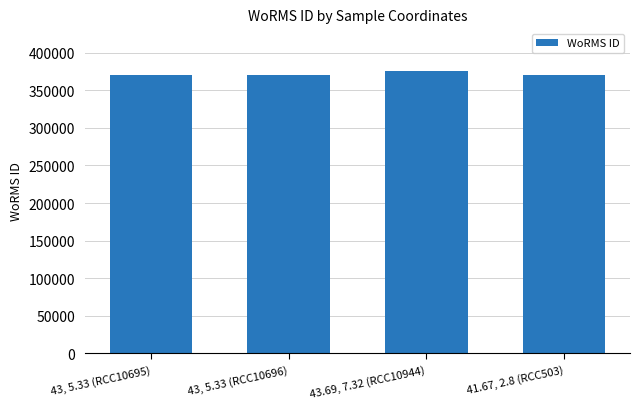

What is the difference between the maximum and minimum values?

5855